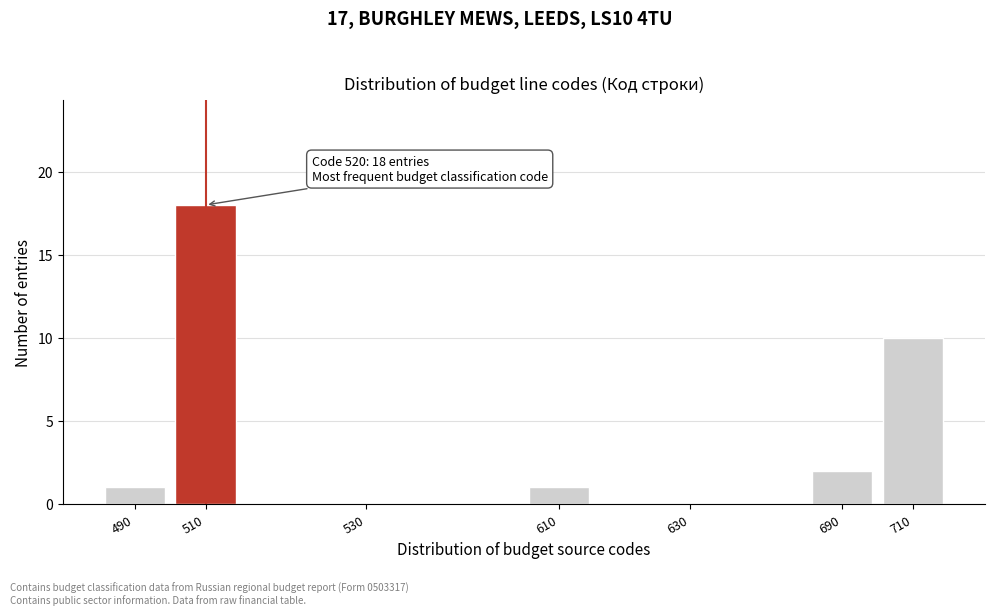

Reading left to right, what are all the values shown in this chart?

490=1	510=18	530=0	610=1	630=0	690=2	710=10